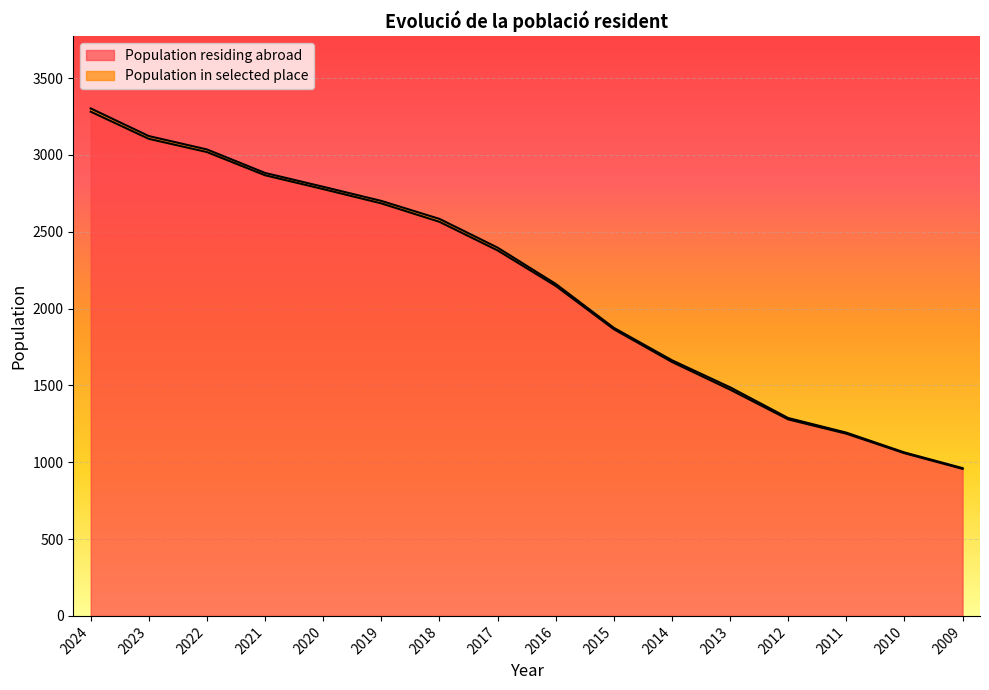

Reading left to right, transcribe all the data shown in this chart.

3282	3105	3019	2868	2778	2685	2565	2379	2148	1866	1653	1473	1279	1186	1059	957